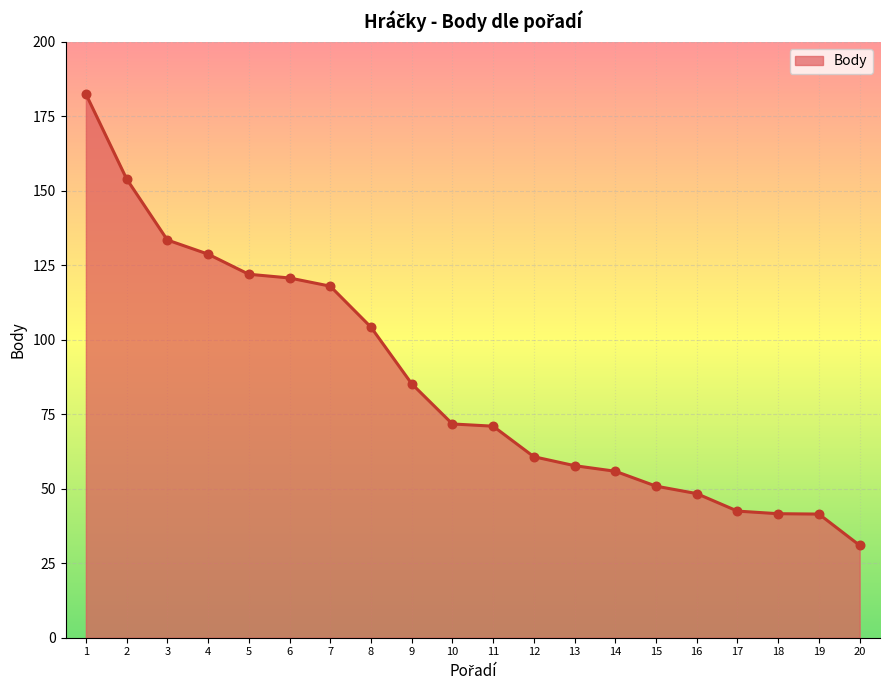

What is the change in value from 5 to 20?

-91.0